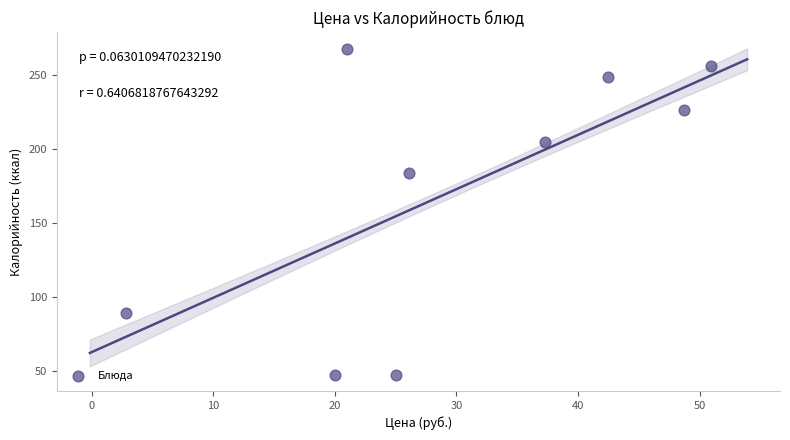

What is the range of Y values (max minus min)?

220.1